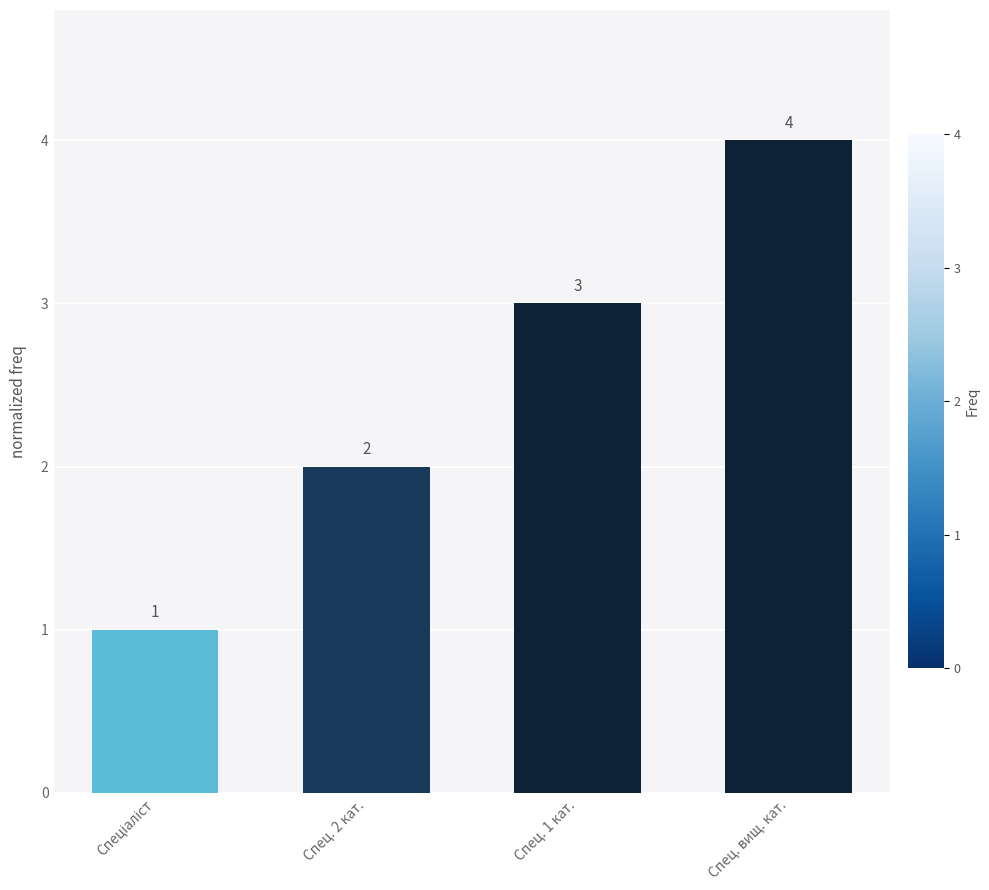

How many categories are shown in the chart?

4